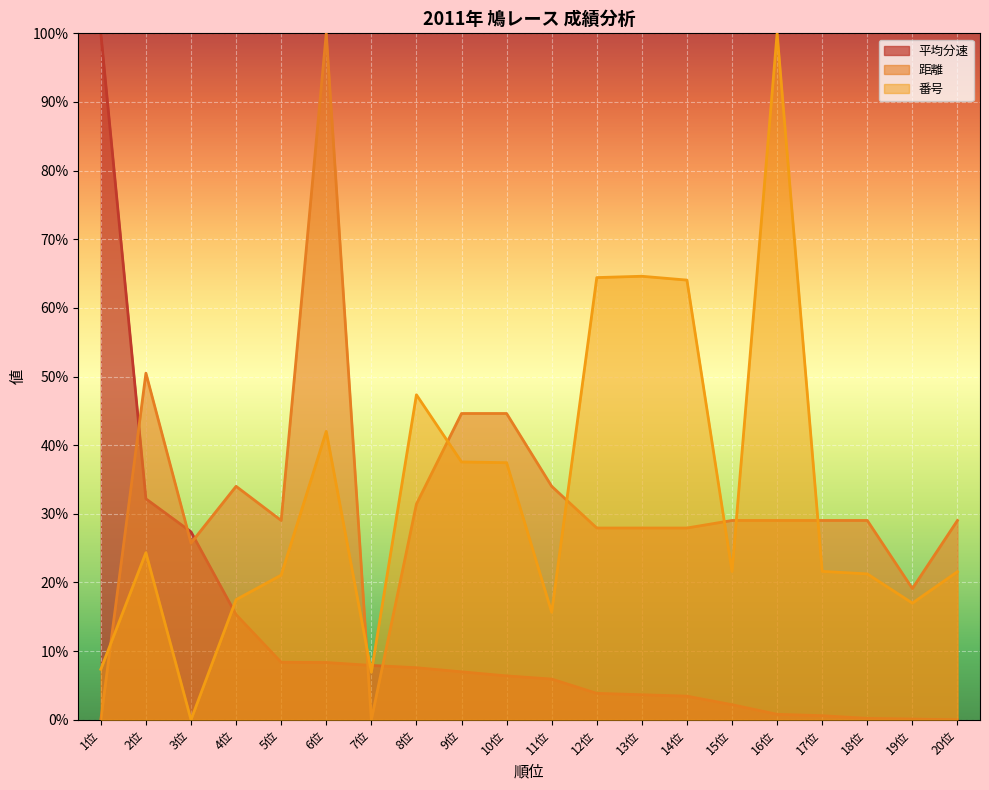

What is the difference between the second highest and second lowest values in the 番号 series?

57.7